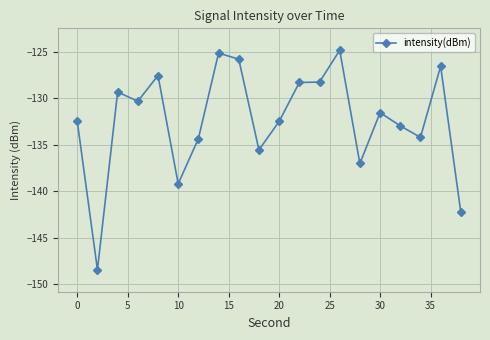

What is the sum of all values?

-2647.1